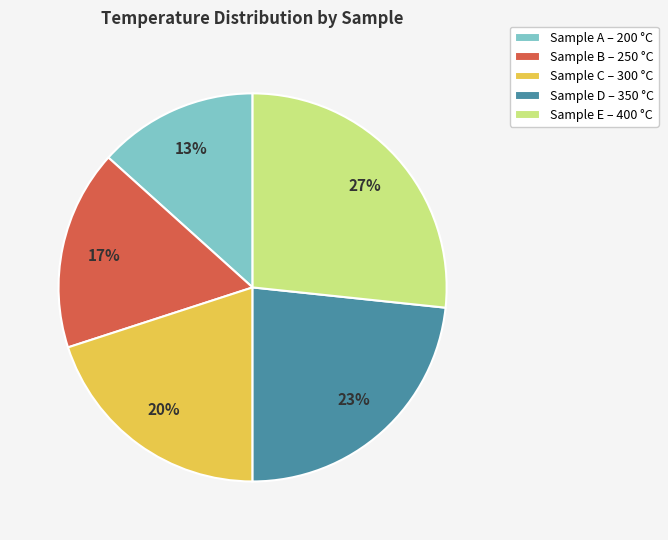

To the nearest percent, what portion does Sample D – 350 °C represent?

23%